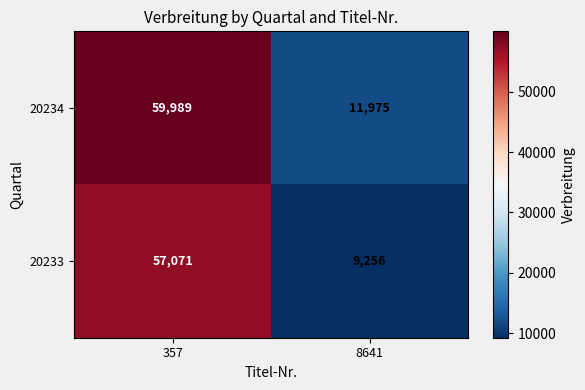

What is the minimum value shown in the chart?

9256